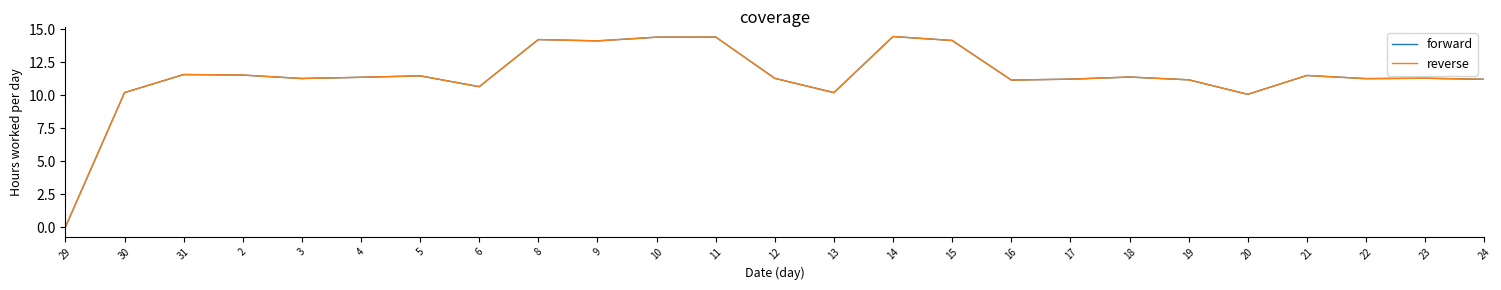

Which category has the highest value across all series?

14